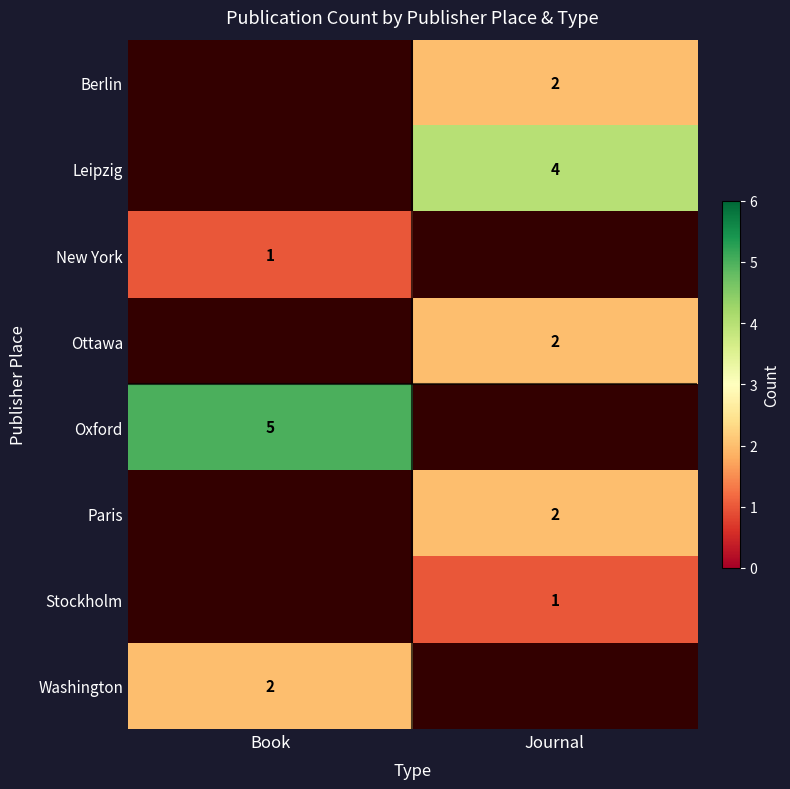

True or false: Oxford has a value of 1 at Book.

False